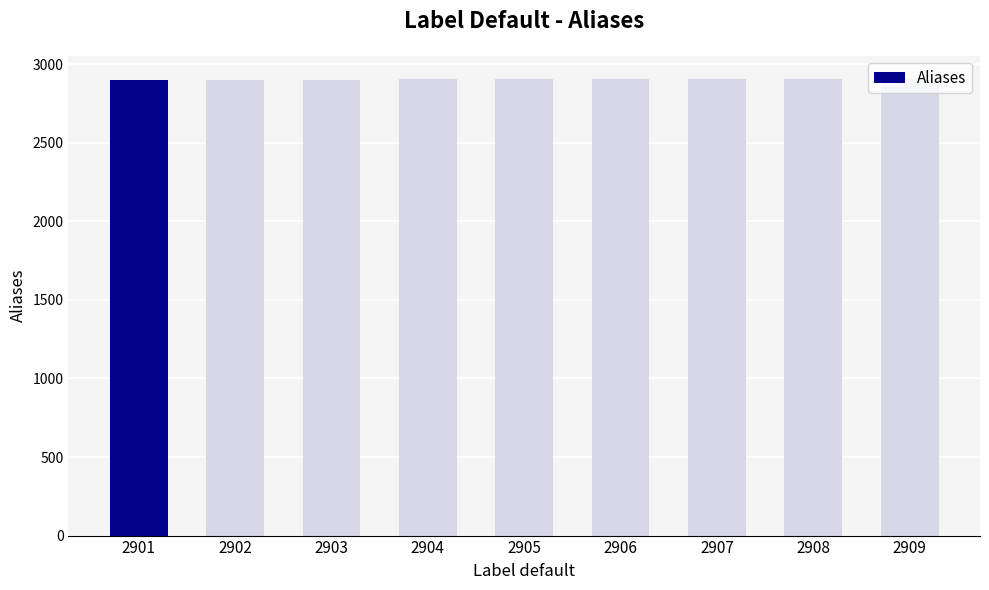

Approximately how many times larger is the value at 2902 compared to 2904?

1.0